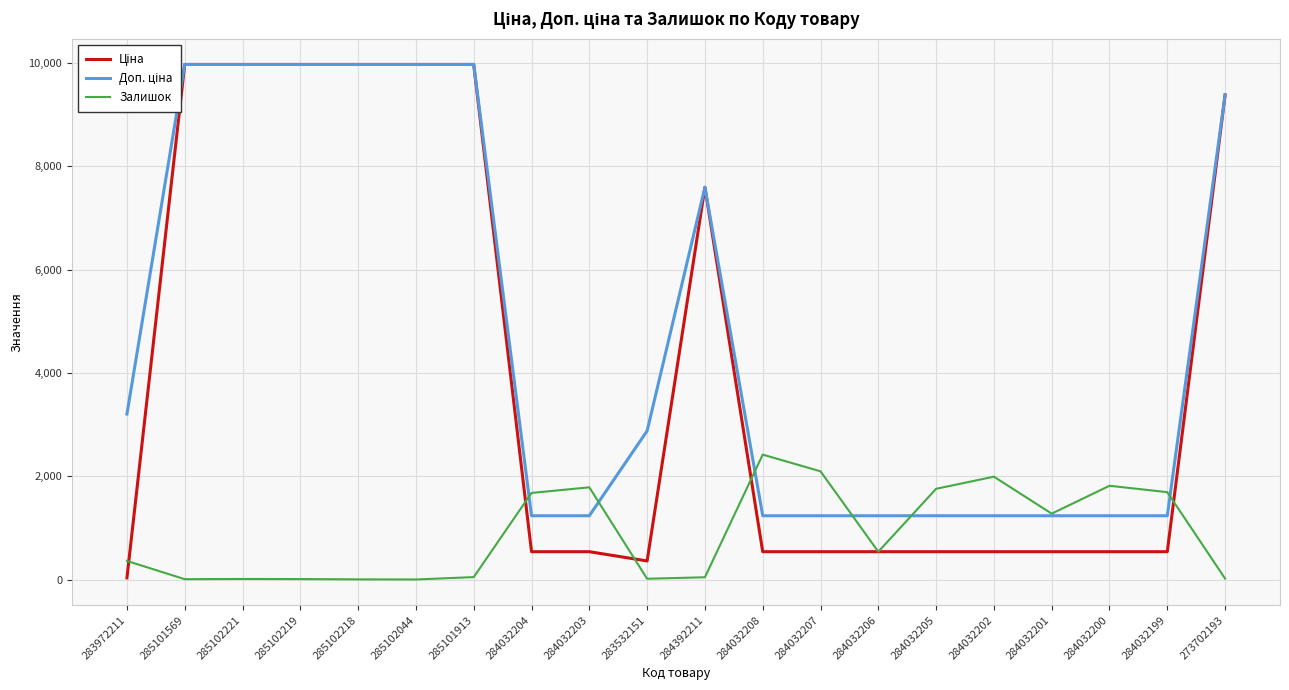

At which category does the chart reach its minimum across all series?

285102044